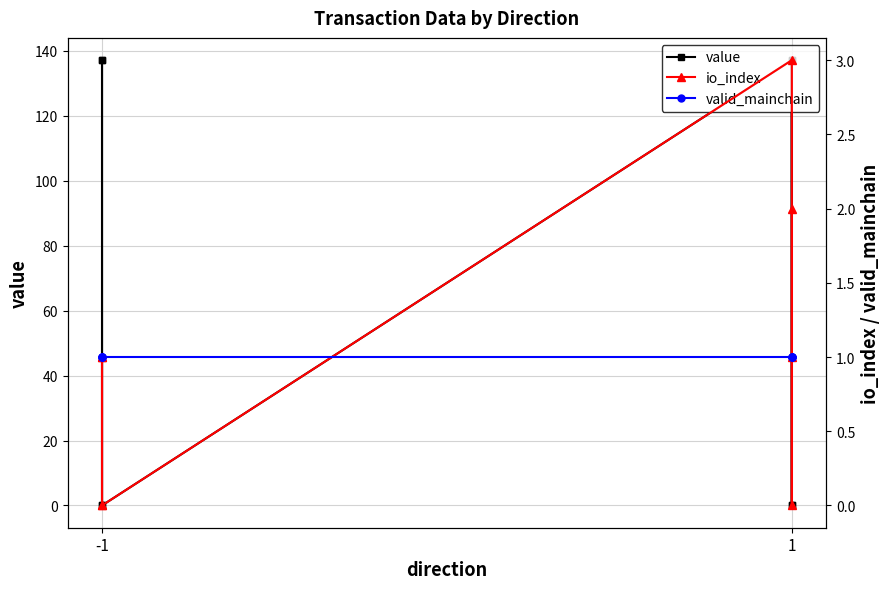

What is the average value of the valid_mainchain series?

1.0